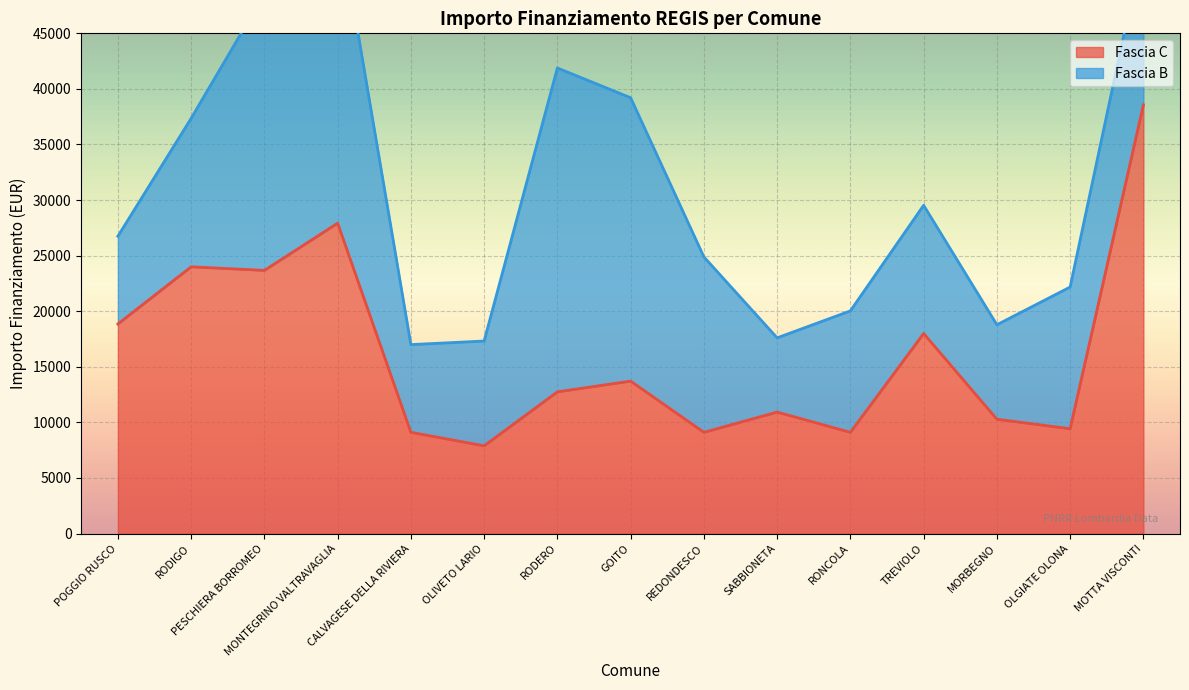

Rank the categories by value from lowest to highest.

OLIVETO LARIO, CALVAGESE DELLA RIVIERA, REDONDESCO, RONCOLA, OLGIATE OLONA, MORBEGNO, SABBIONETA, RODERO, GOITO, TREVIOLO, POGGIO RUSCO, PESCHIERA BORROMEO, RODIGO, MONTEGRINO VALTRAVAGLIA, MOTTA VISCONTI